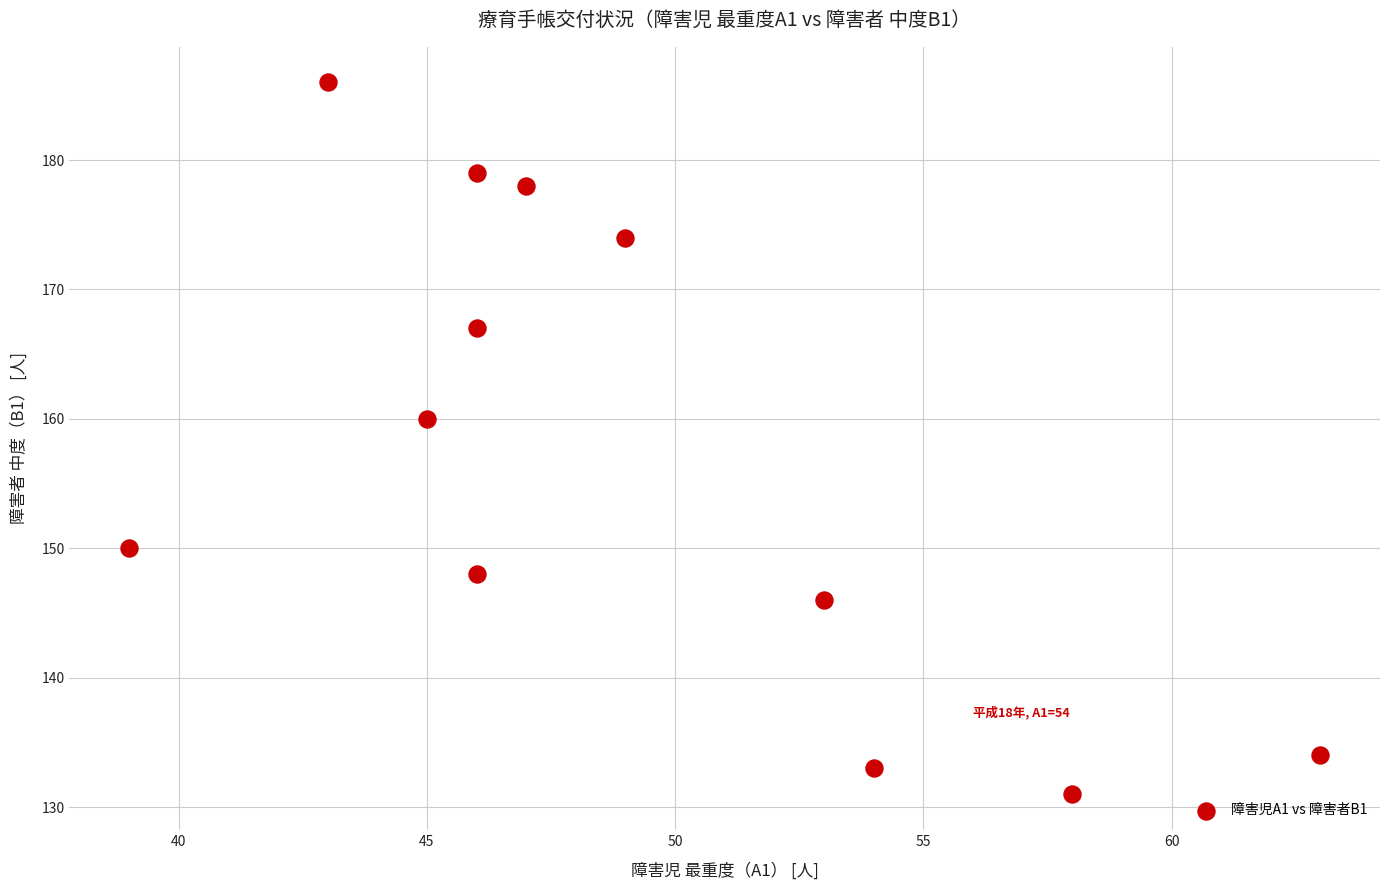

What is the average X value?

49